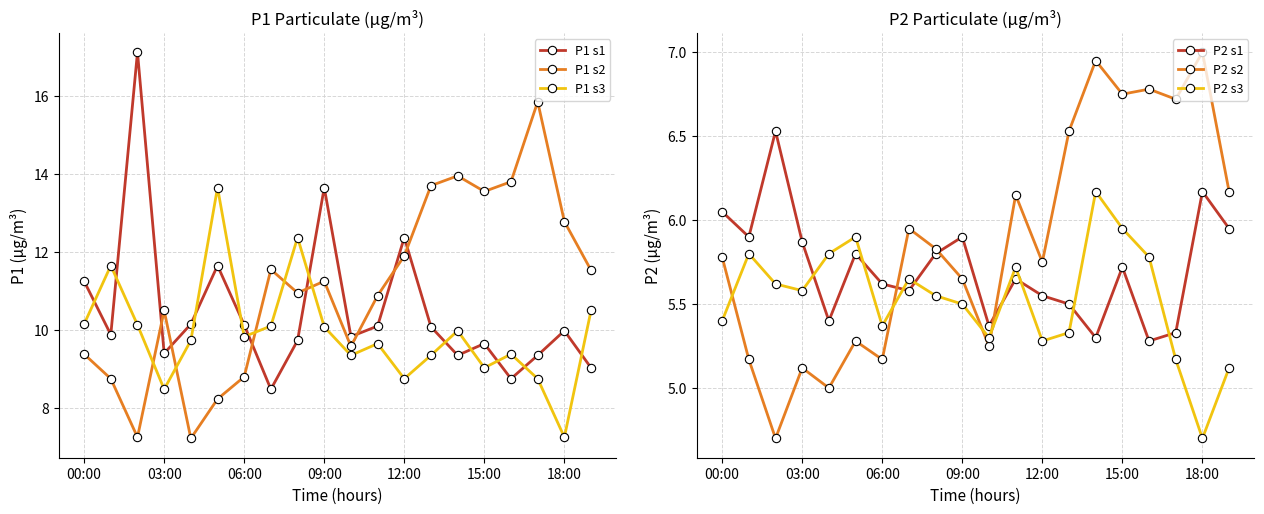

What is the label of the 1st point from the left?

00:00